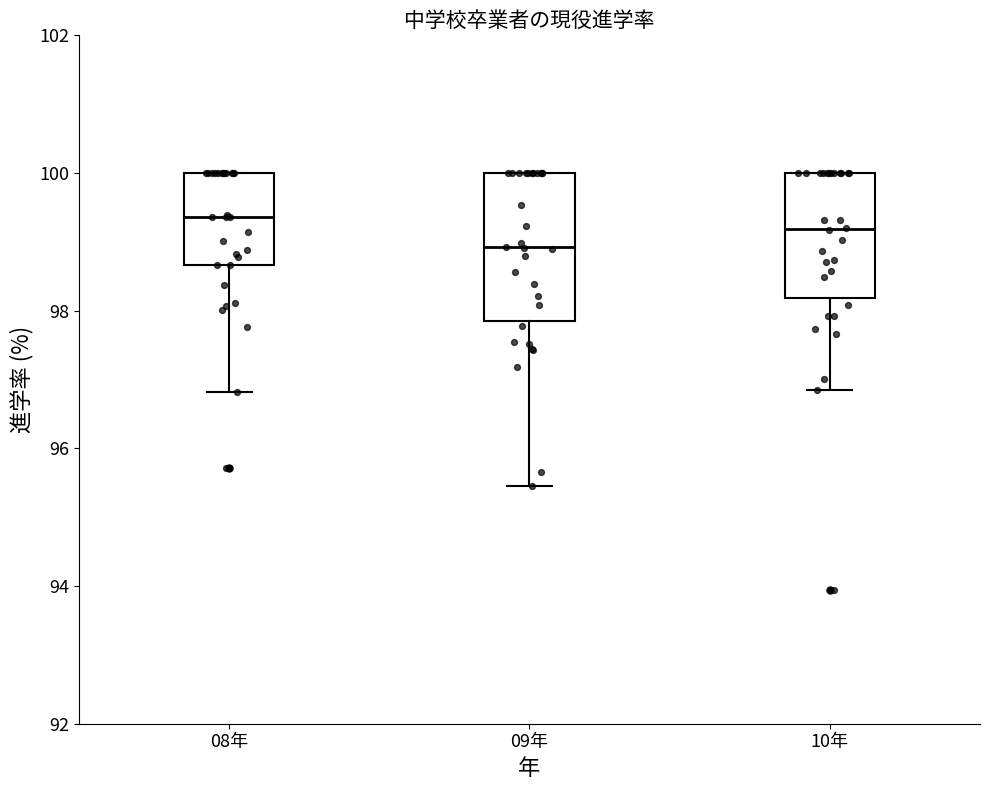

Which box's median line is the lowest?

09年